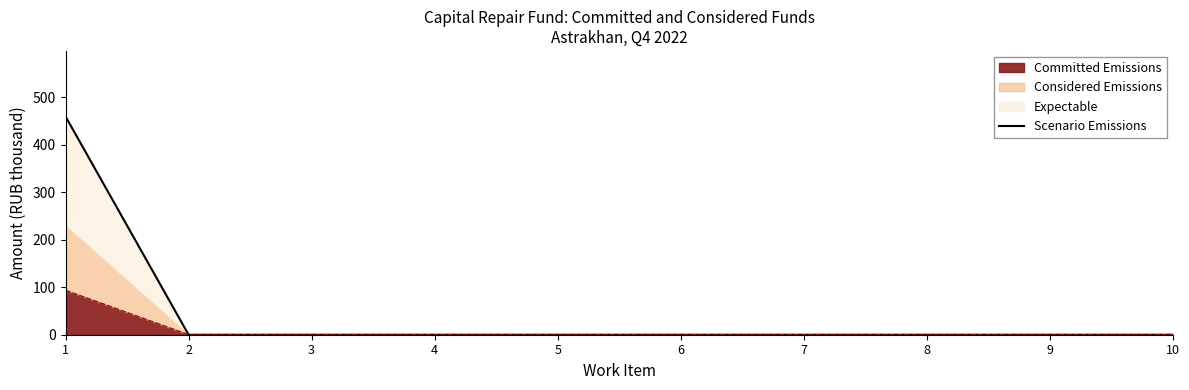

What is the difference between the maximum and minimum values?

459.8